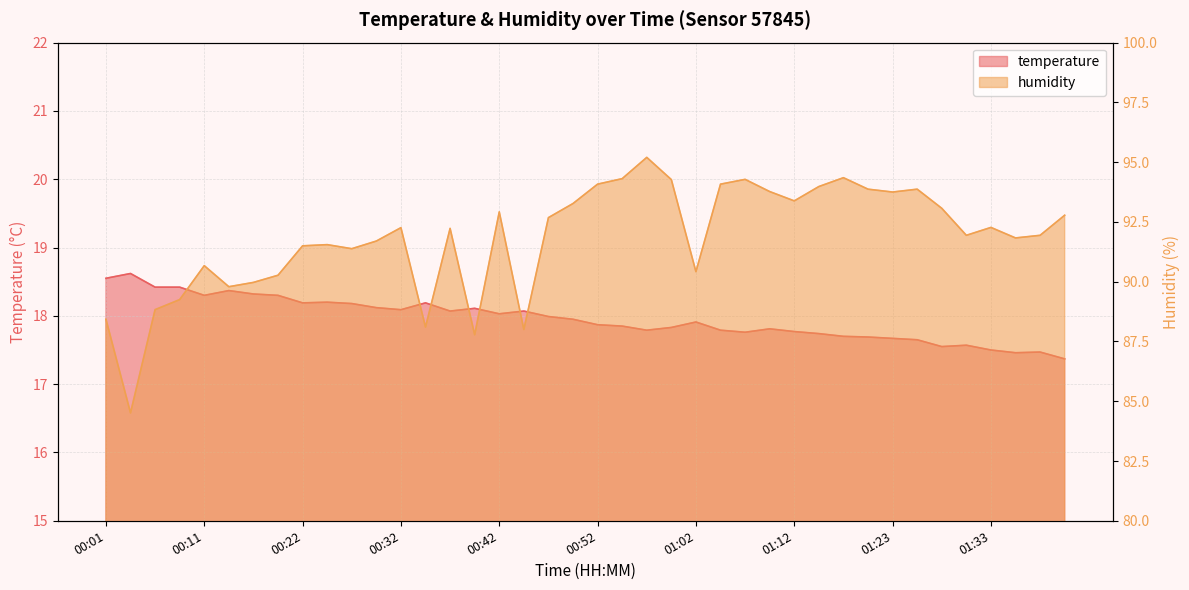

Which series has the largest range (max minus min)?

humidity